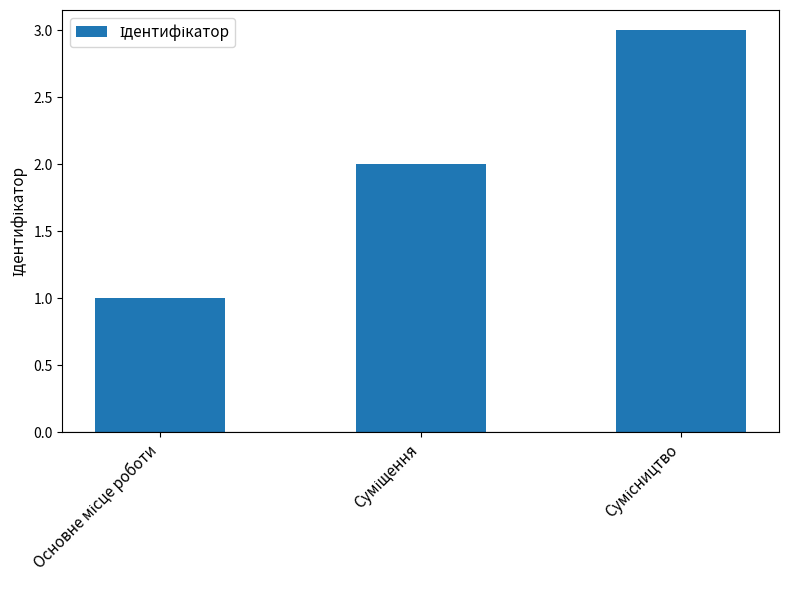

How many series are shown in this chart?

1